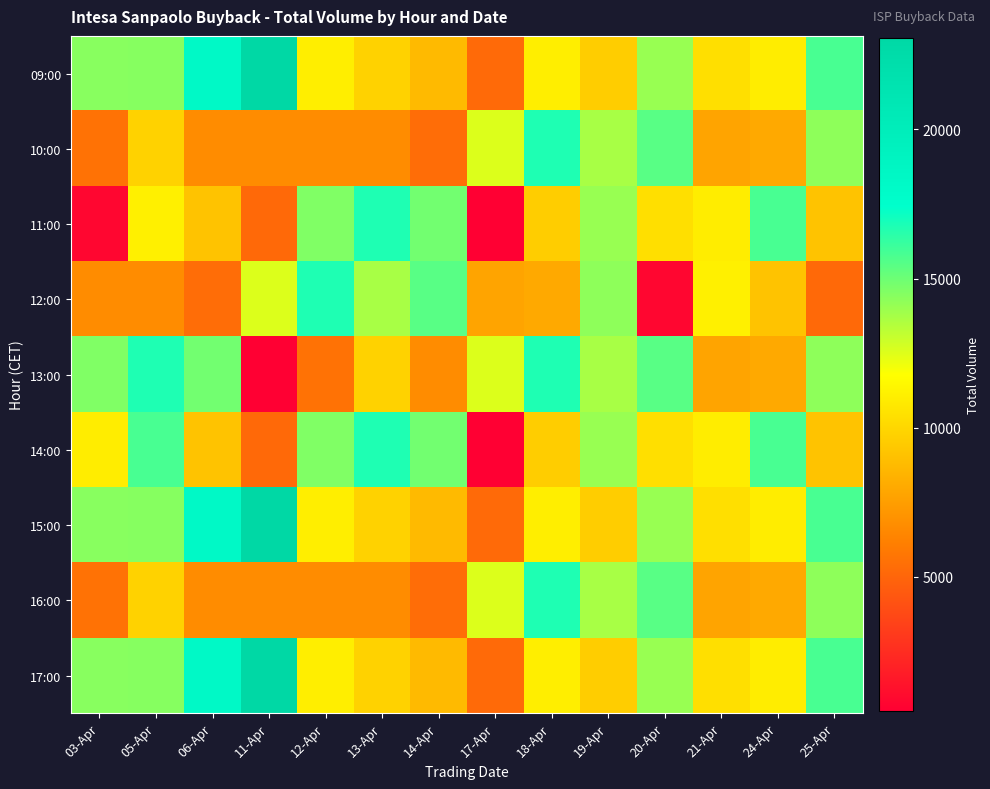

At how many categories does at least one series exceed 17933?

2